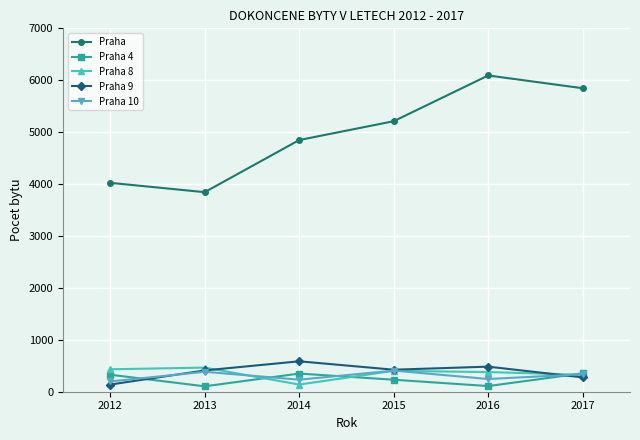

What are all the series names shown in the legend?

Praha, Praha 4, Praha 8, Praha 9, Praha 10